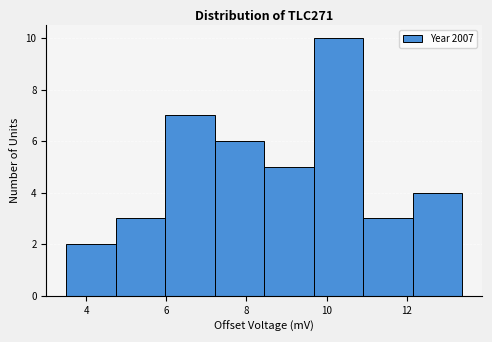

How tall is the bar that spans 11.0 to 12.2 on the x-axis? Neither the bar edges nor the heights are printed on the chart, so give them approximately, as read against the axes.

3